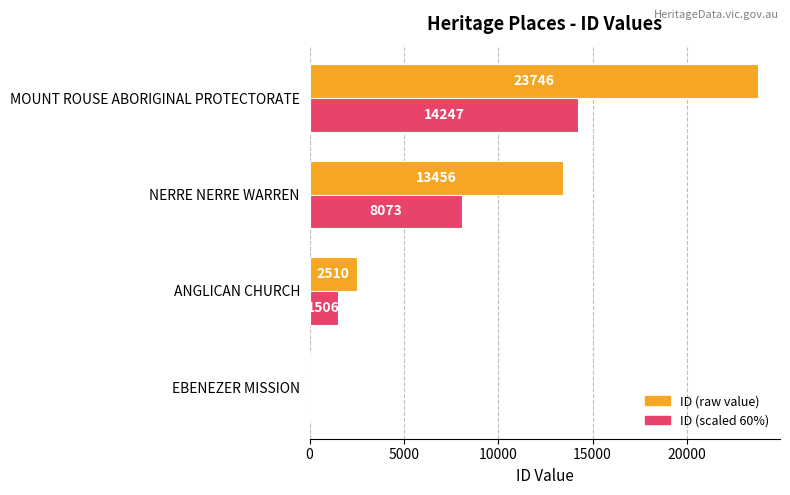

Between EBENEZER MISSION and ANGLICAN CHURCH, which series saw the biggest shift?

ID (raw value)